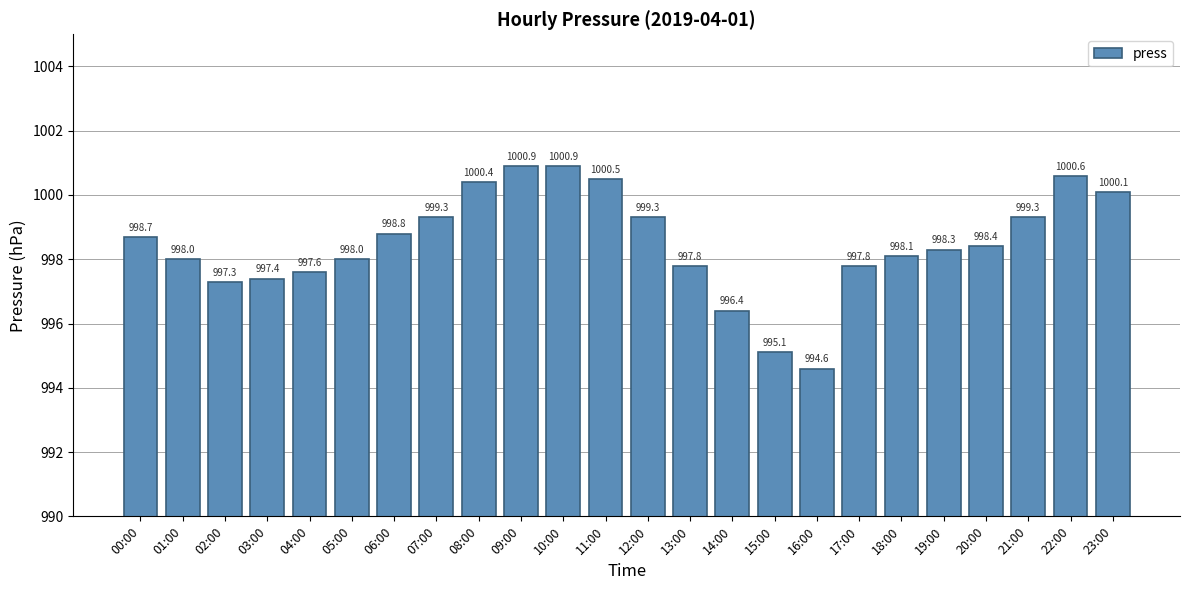

What is the label of the 7th bar from the left?

06:00